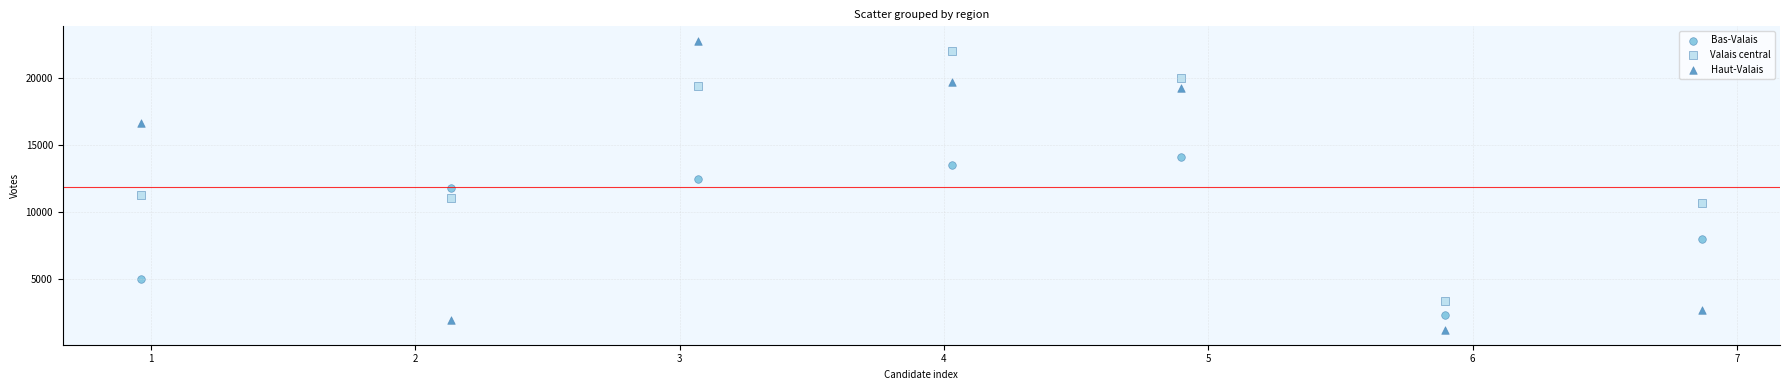

Which series reaches the minimum Y coordinate?

Haut-Valais